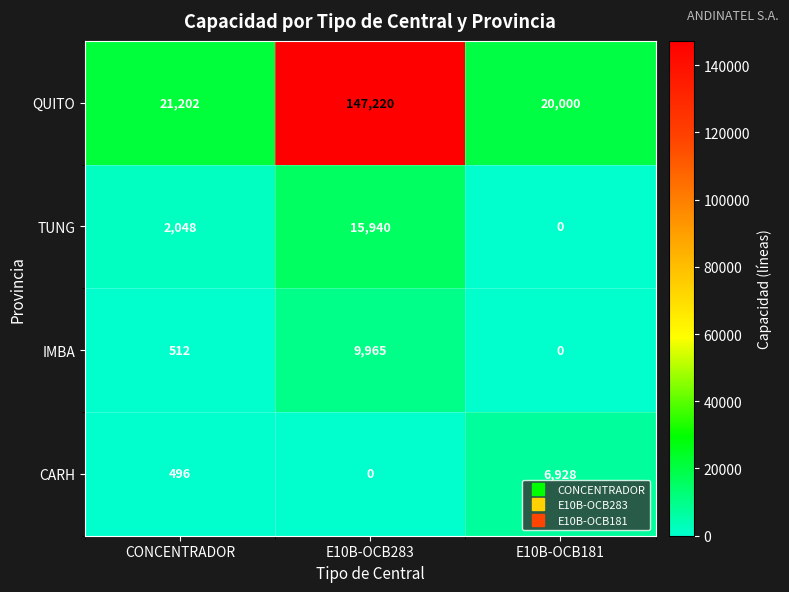

What is the total value across all series at E10B-OCB283?

173125